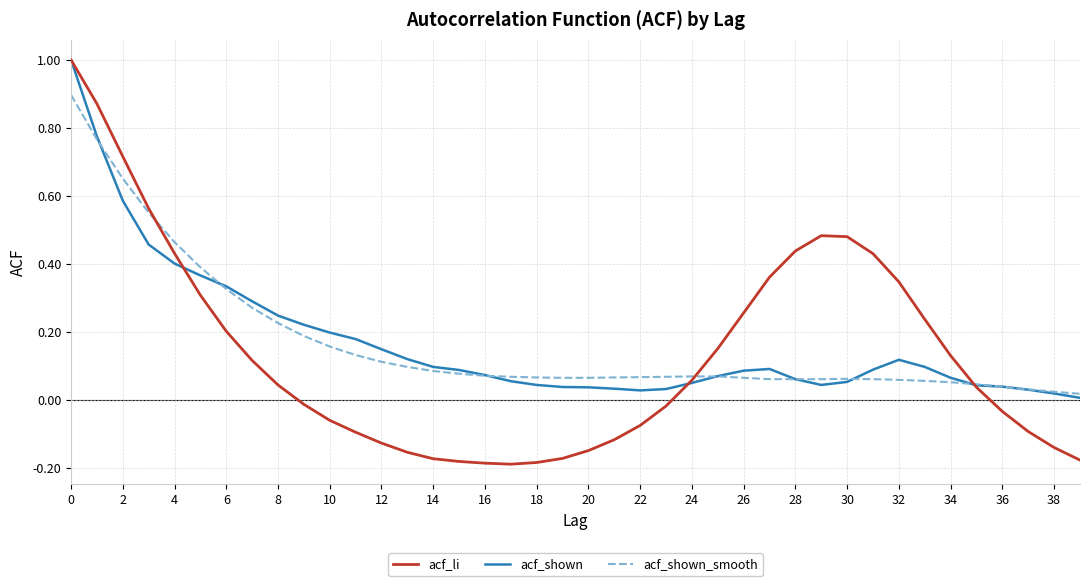

What is the greatest value displayed?

1.0